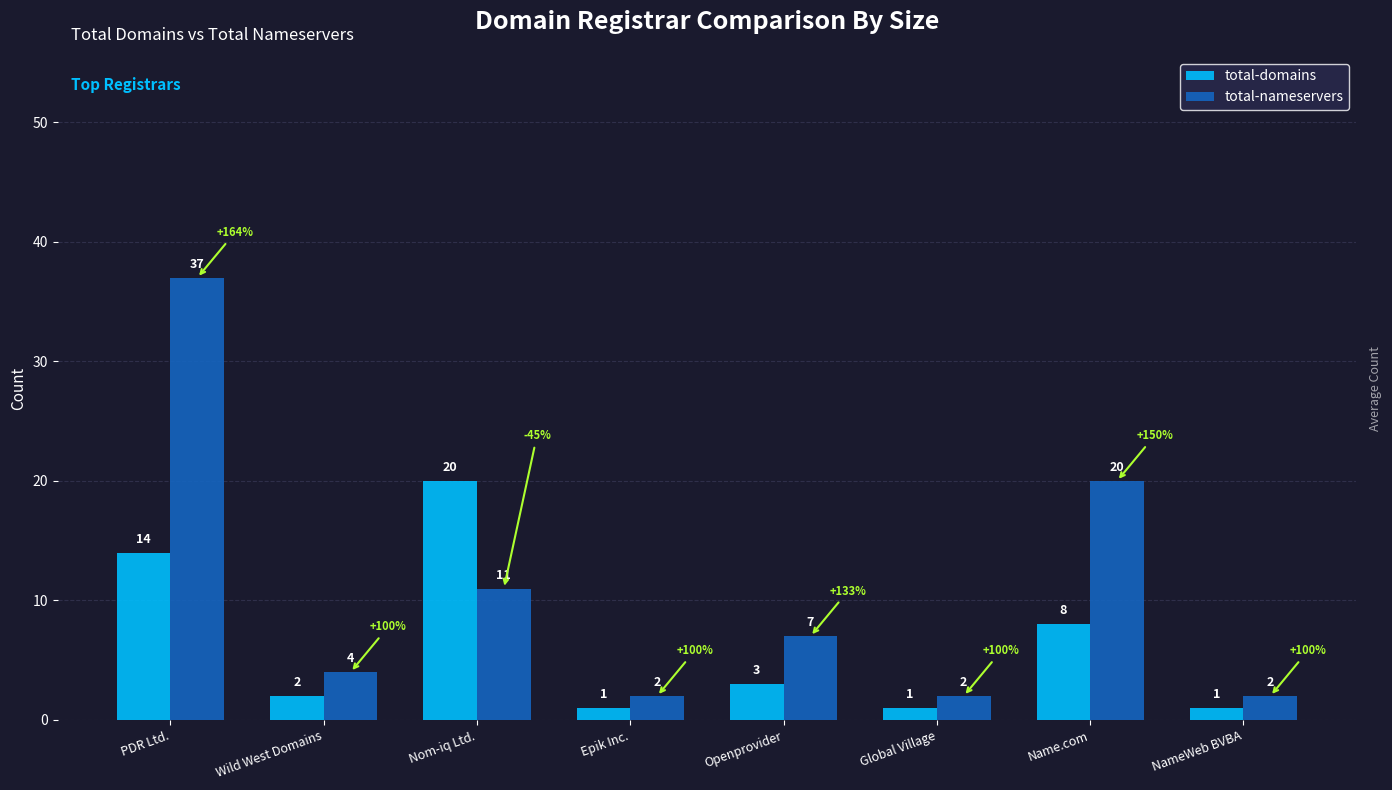

How many groups of bars are there?

8